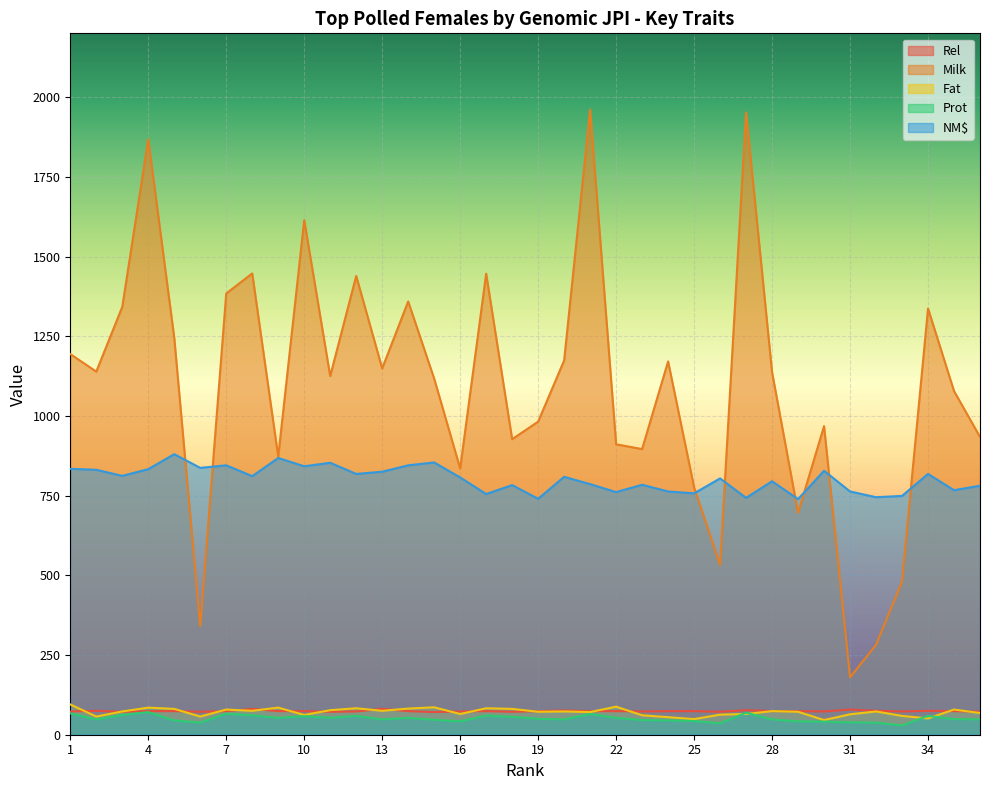

How many interior local valleys does the NM$ series have?

13